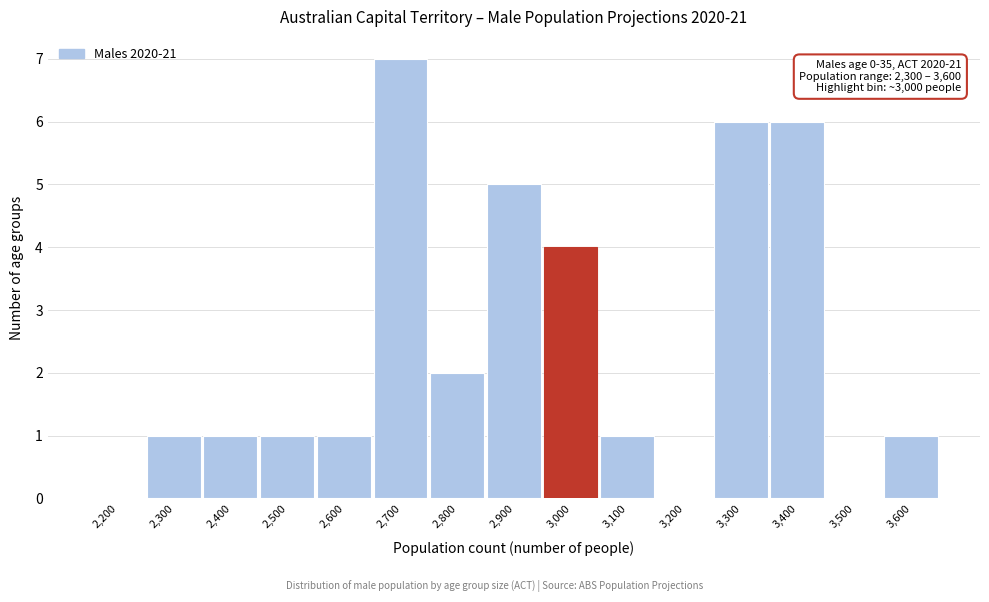

Reading right to left, list all the values displayed in this chart.

3,600=1	3,500=0	3,400=6	3,300=6	3,200=0	3,100=1	3,000=4	2,900=5	2,800=2	2,700=7	2,600=1	2,500=1	2,400=1	2,300=1	2,200=0